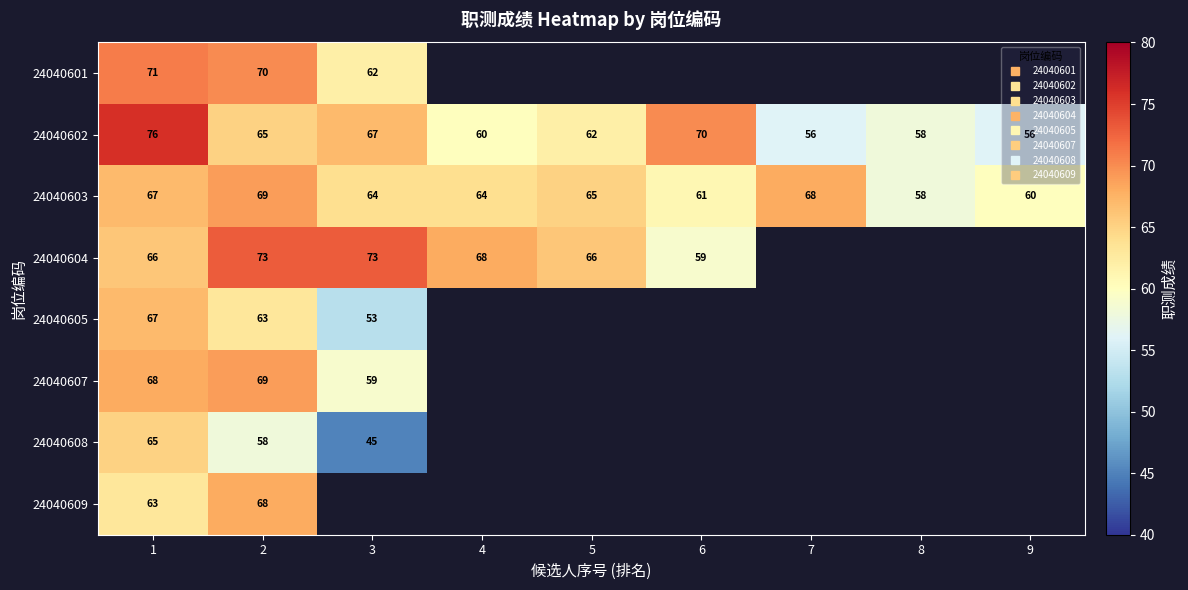

What is the maximum value shown in the chart?

76.0